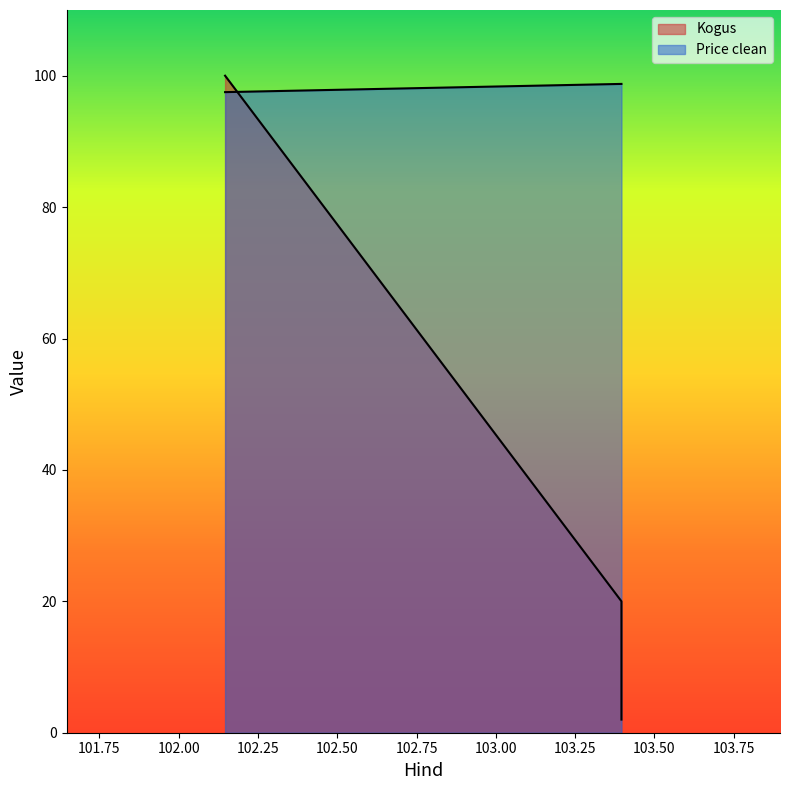

Is the value of Price clean at 103.396175 greater than the value of Kogus at 103.396175?

Yes